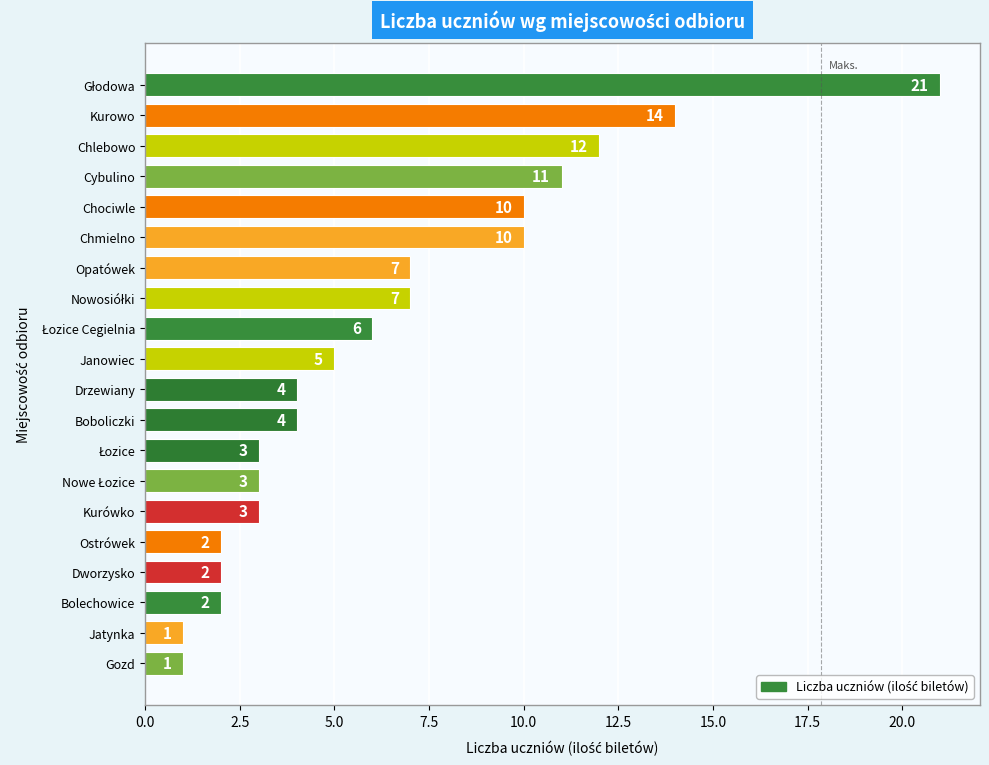

What is the sum of all values?

128